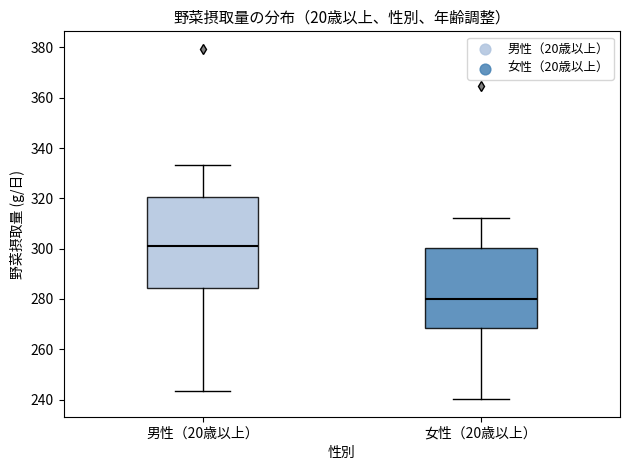

Where does the median line of the box for 男性（20歳以上） sit on the y-axis? The values are not printed on the chart, so give them approximately, as read against the axis.

302